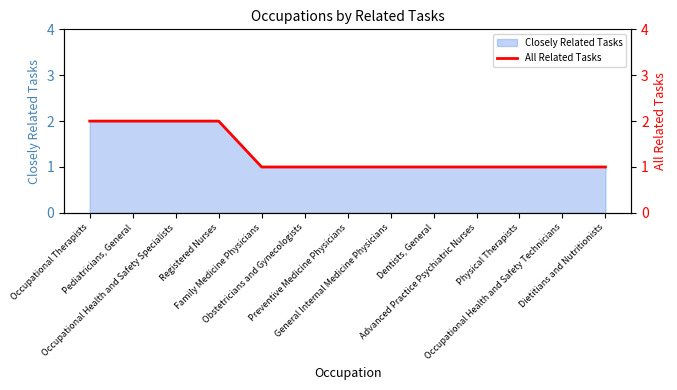

Approximately how many times larger is the value at Occupational Health and Safety Specialists compared to Family Medicine Physicians?

2.0